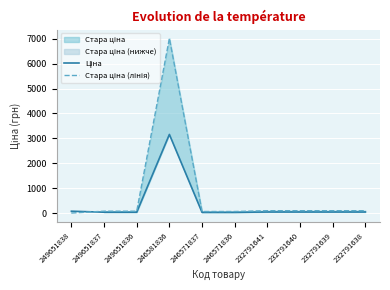

At which category does Стара ціна (лінія) reach its first local peak?

246581836